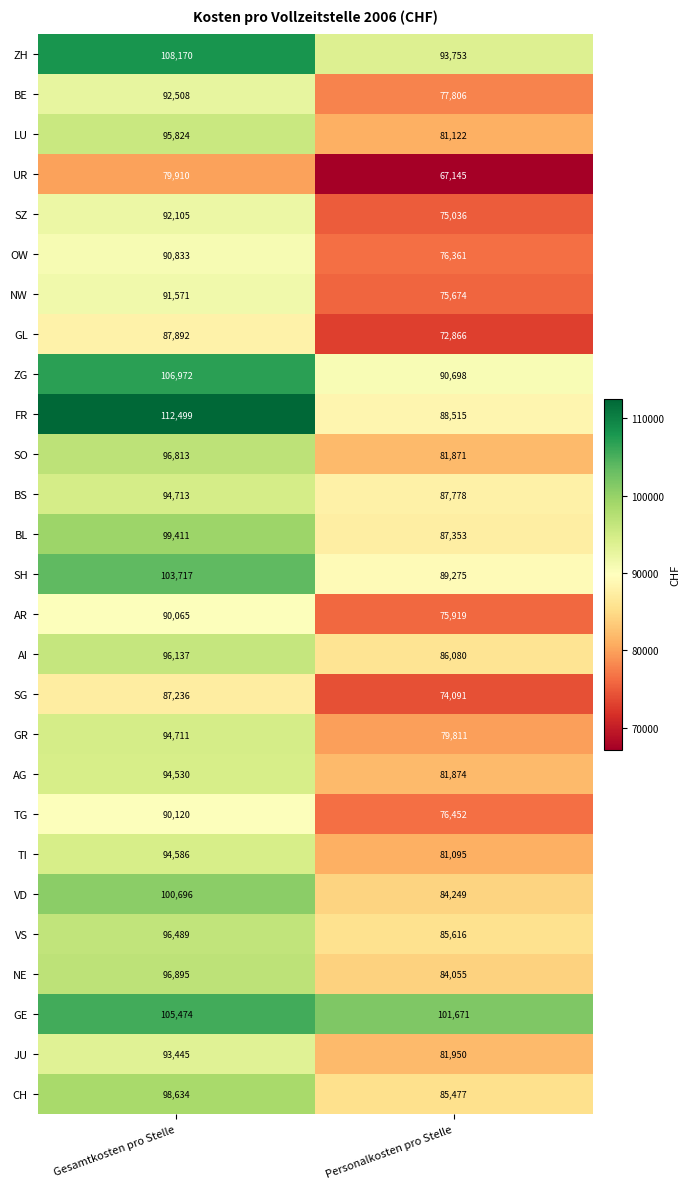

What is the maximum value for NE?

96895